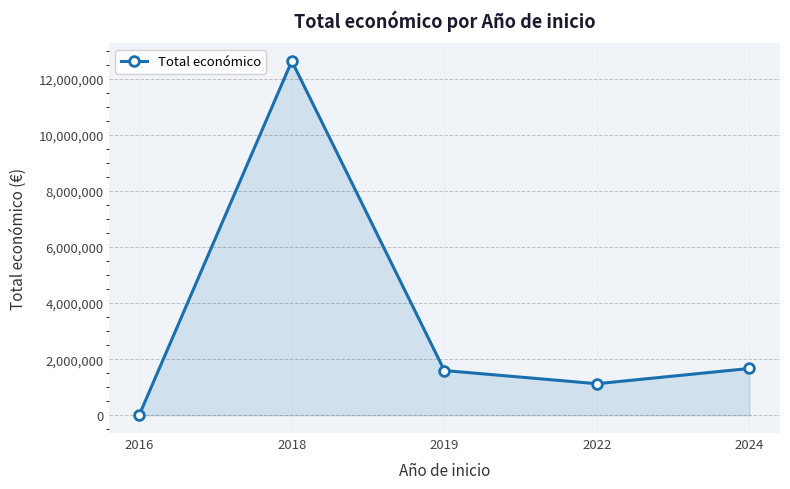

Where does the data first go above 1597124?

2018